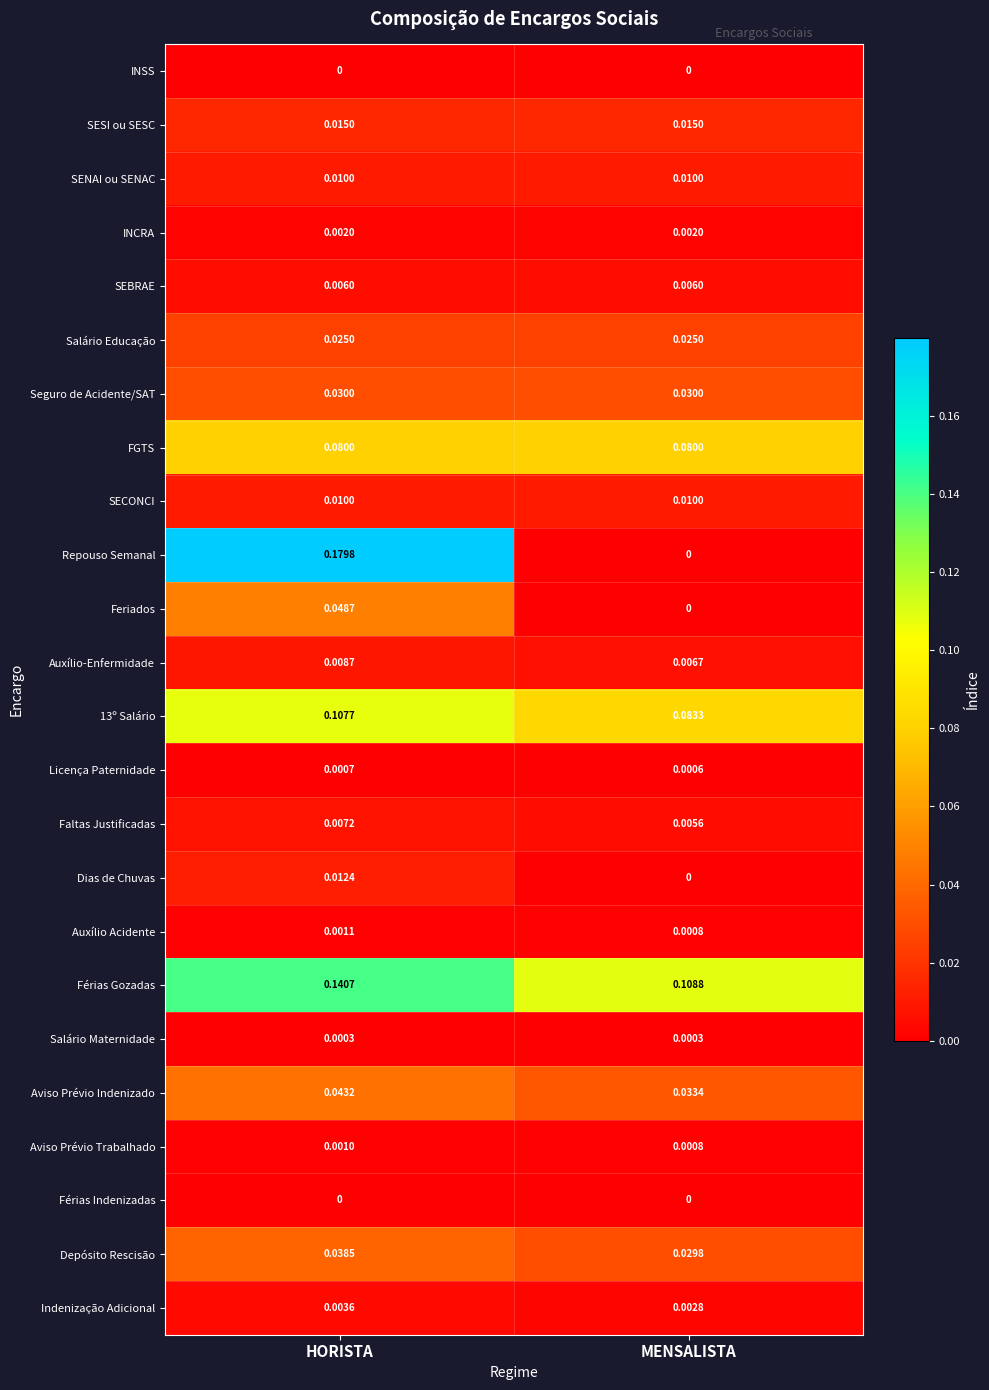

List the labels in order of Feriados value, largest first.

HORISTA, MENSALISTA